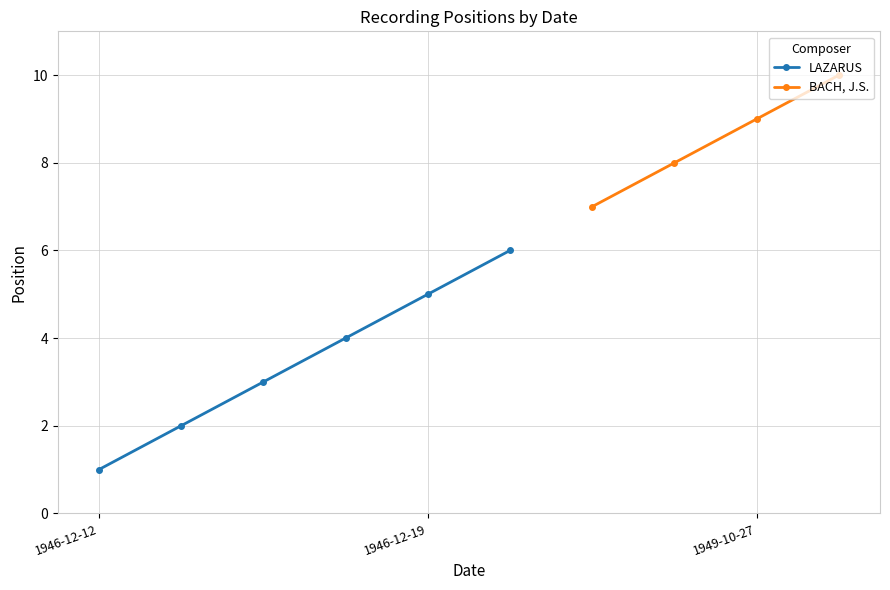

Which label corresponds to the smallest value in the chart?

1946-12-12